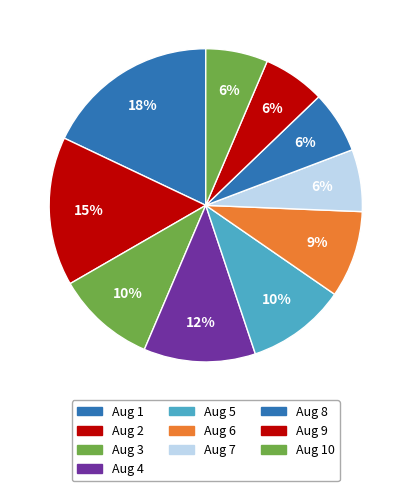

Rank the categories by value from highest to lowest.

Aug 1, Aug 2, Aug 4, Aug 3, Aug 5, Aug 6, Aug 7, Aug 8, Aug 9, Aug 10